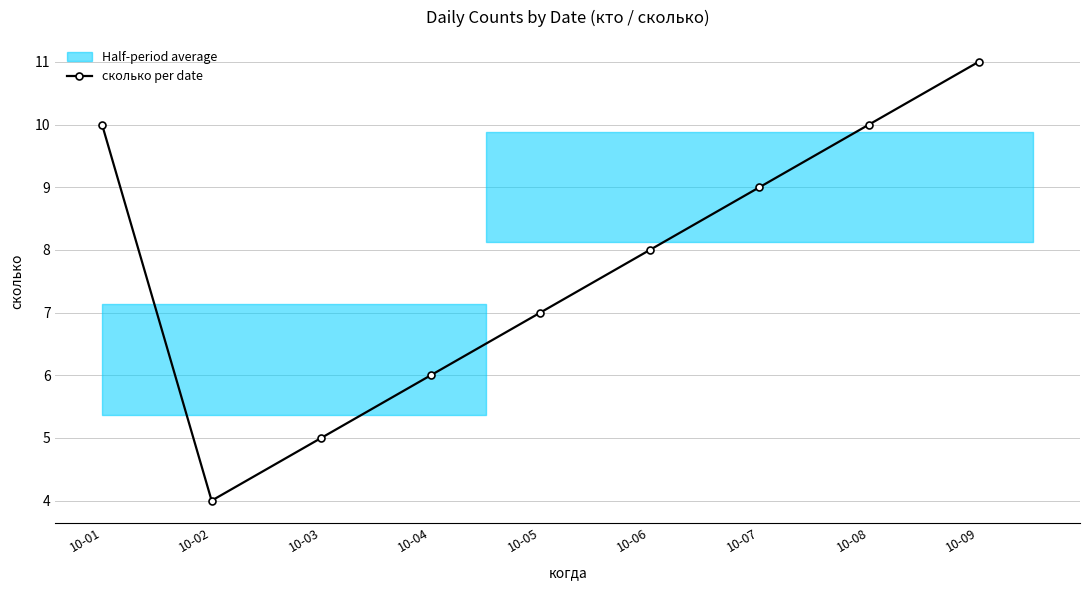

Is it true that the value at 10-09 is 16?

False